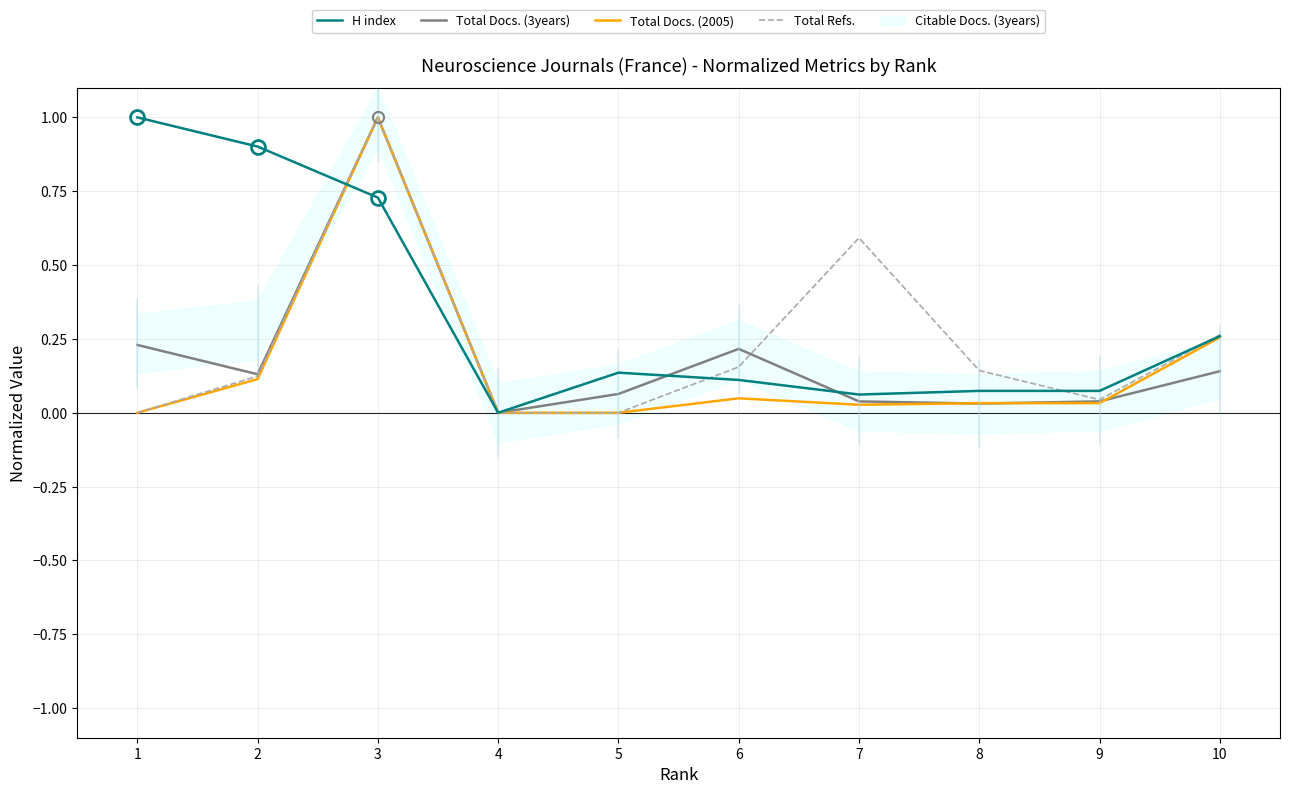

True or false: Total Docs. (2005) has a value of 0.0 at 8.

True